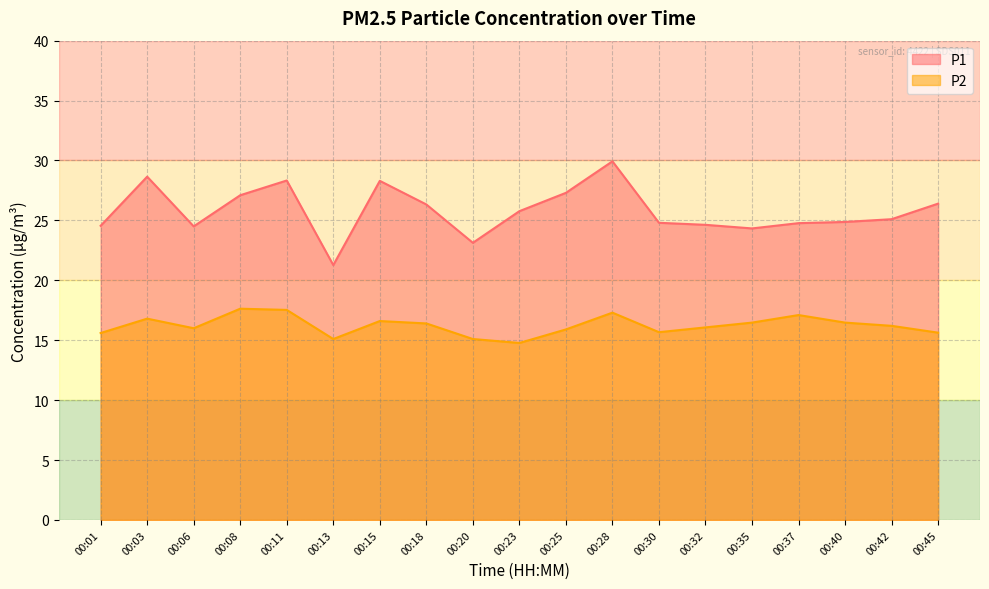

What is the value of the P2 point at the 3rd from the left?

16.0